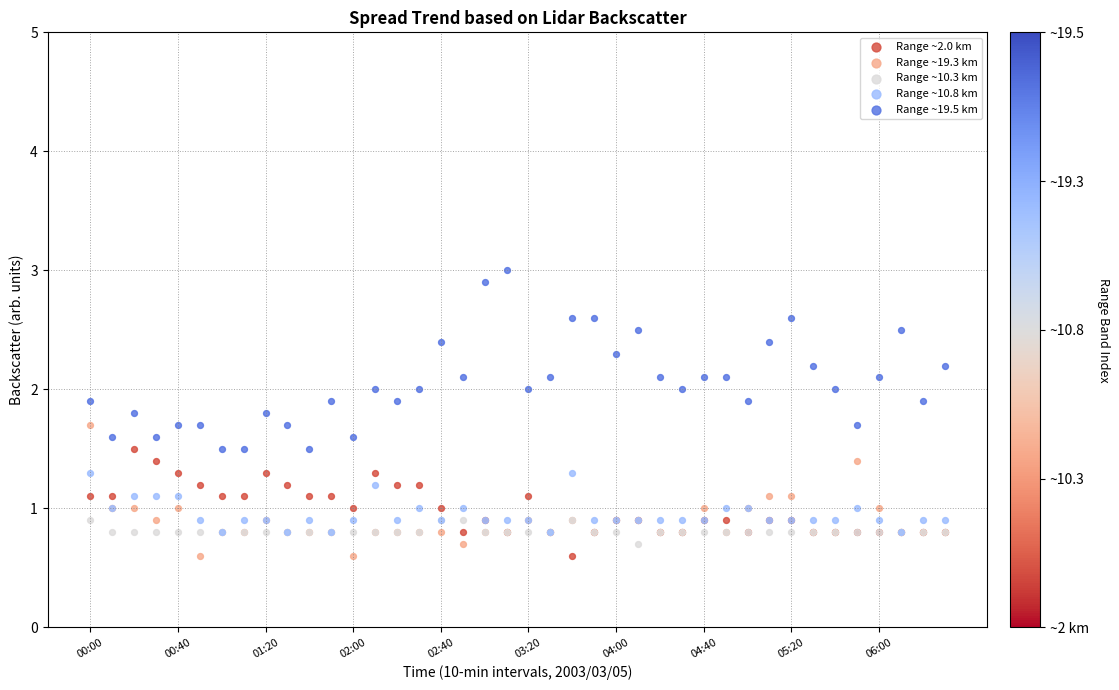

What are all the series names shown in the legend?

Range ~2.0 km, Range ~19.3 km, Range ~10.3 km, Range ~10.8 km, Range ~19.5 km